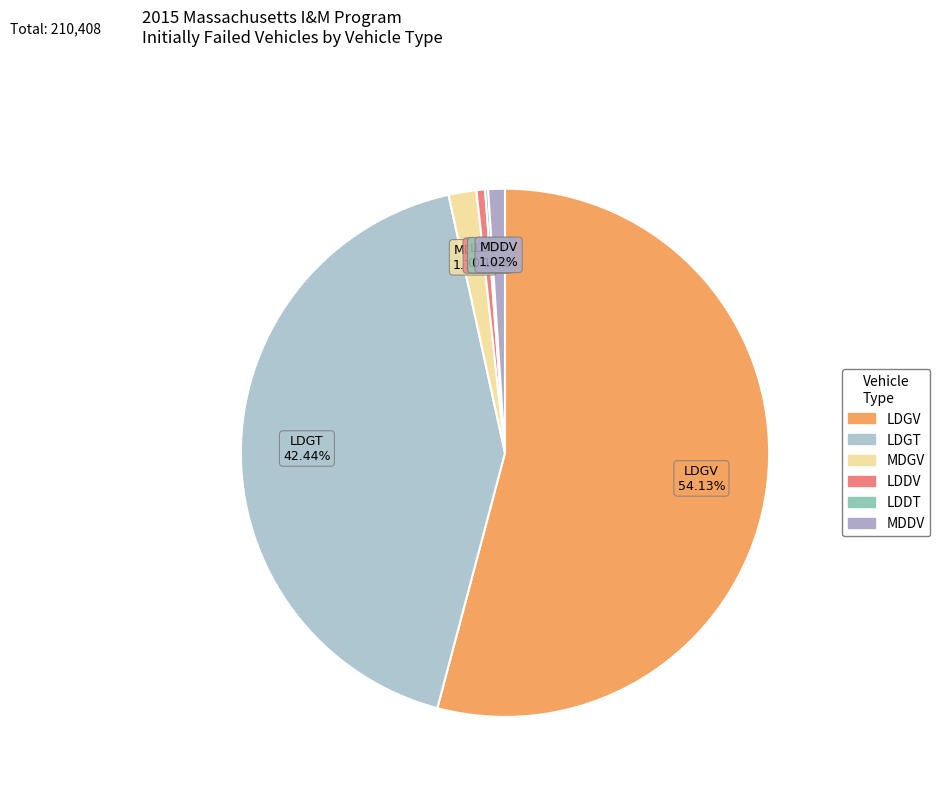

To the nearest percent, what is the combined percentage of LDGV and LDDV?

55%